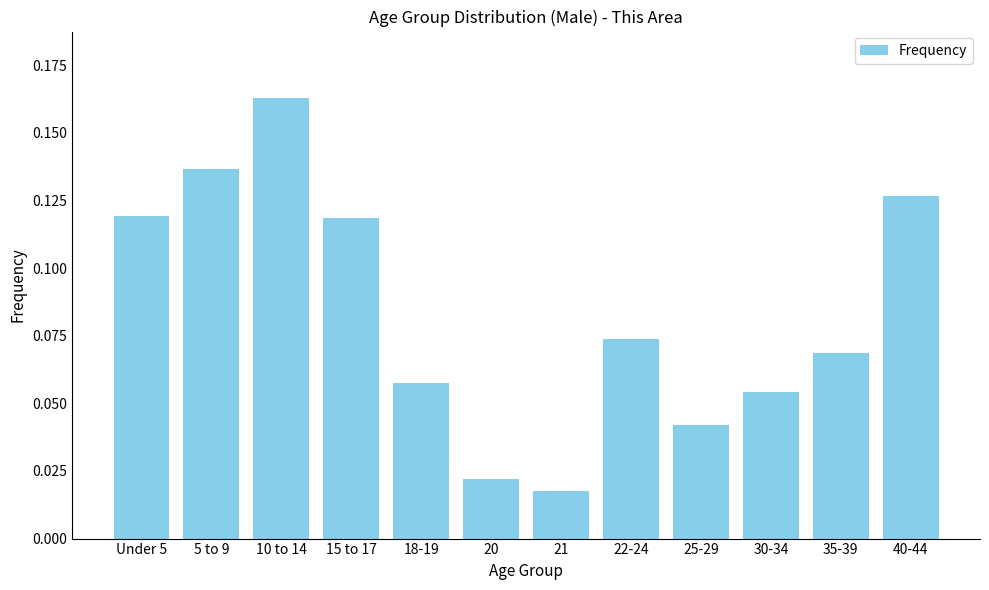

What is the sum of all values?

1.0